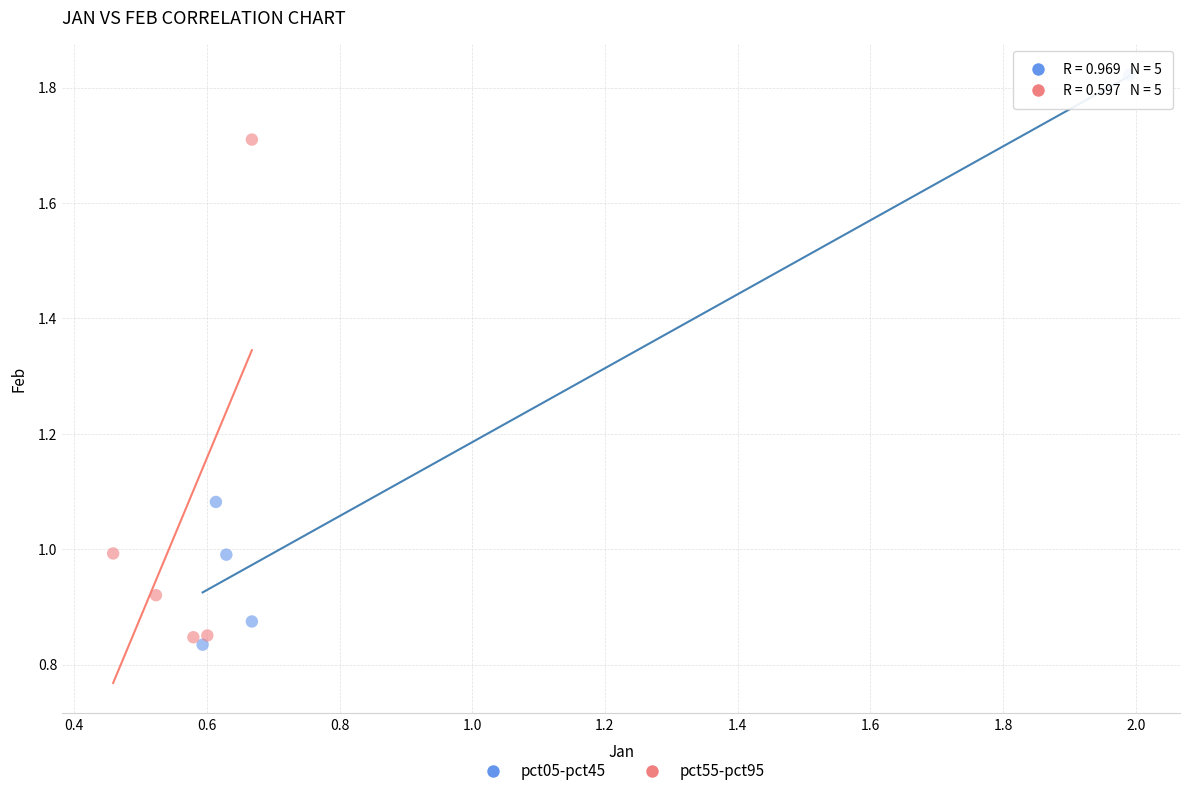

Which series reaches the minimum Y coordinate?

pct05-pct45